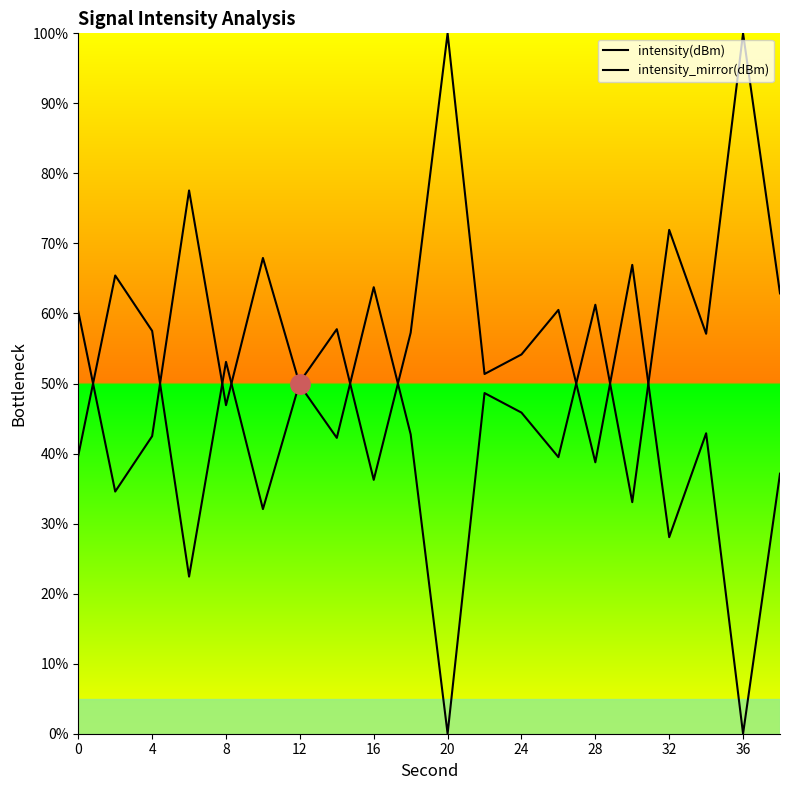

How many lines are shown in the chart?

2